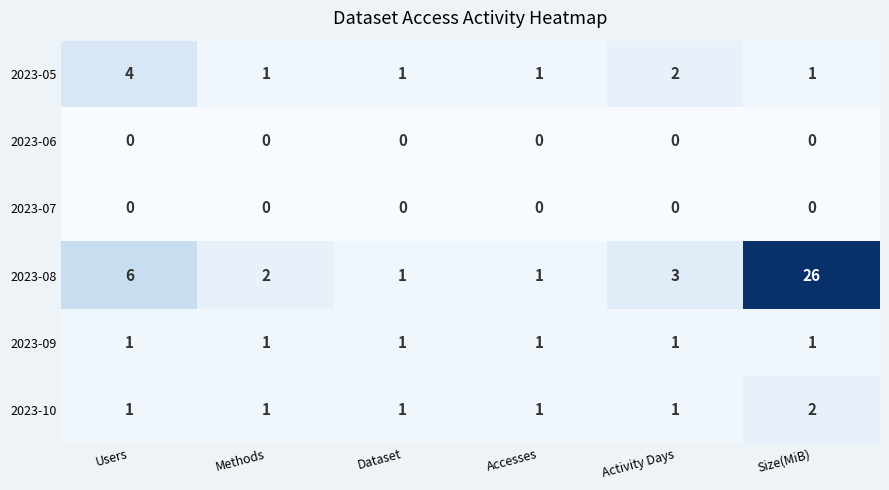

Between Users and Dataset, which series saw the biggest shift?

2023-08